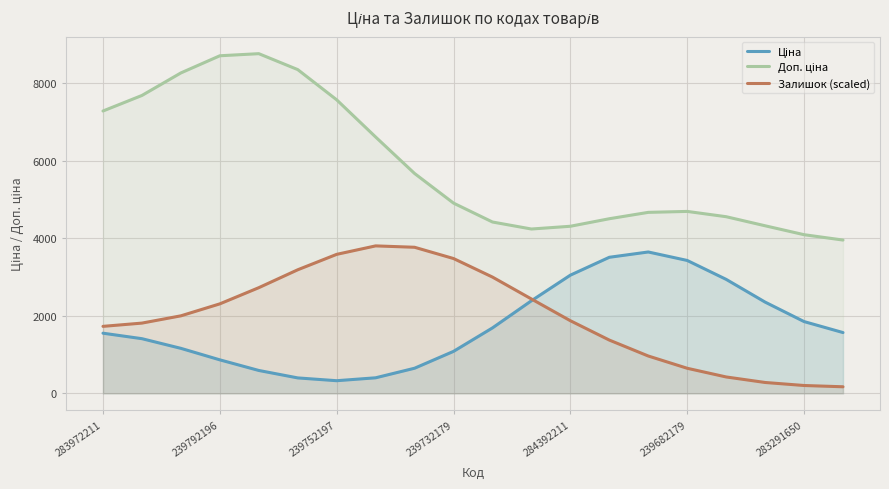

True or false: Доп. ціна and Залишок (scaled) intersect in this chart.

False